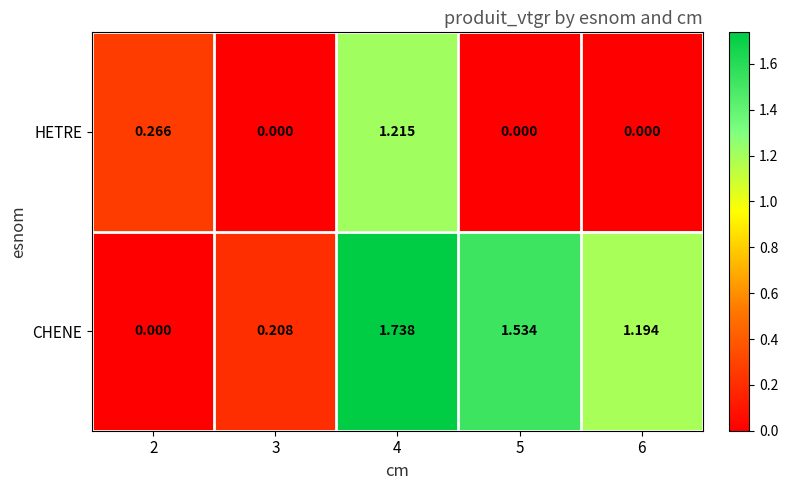

Which series has the largest total across all categories?

CHENE